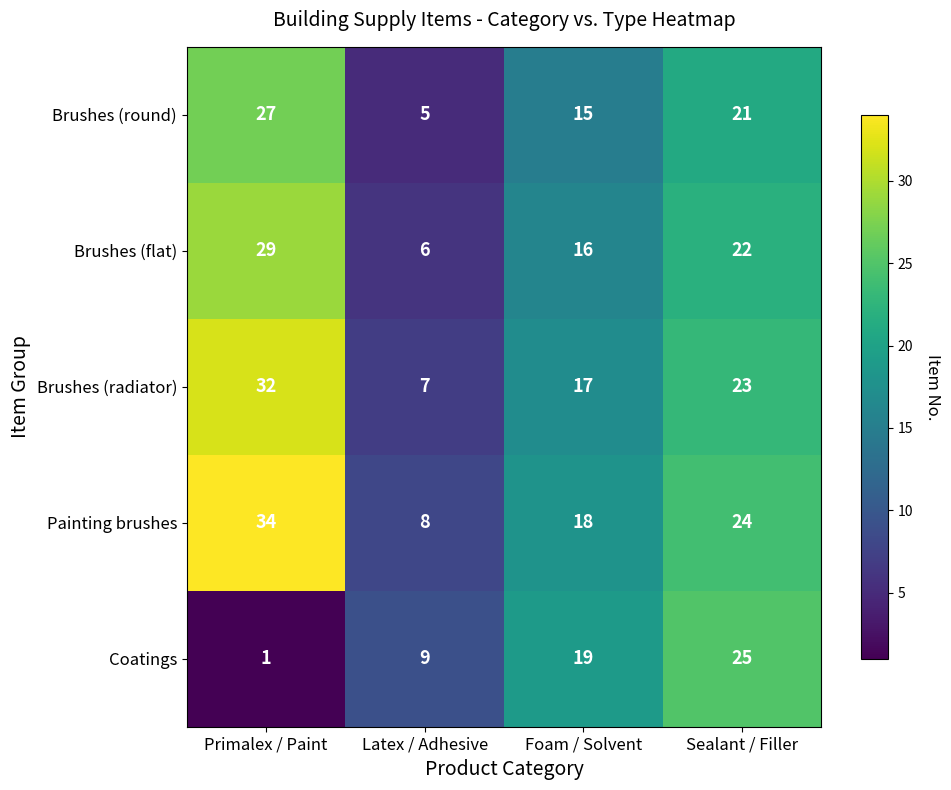

Reading left to right, list all the values displayed in this chart.

Brushes (round): 27	5	15	21
Brushes (flat): 29	6	16	22
Brushes (radiator): 32	7	17	23
Painting brushes: 34	8	18	24
Coatings: 1	9	19	25